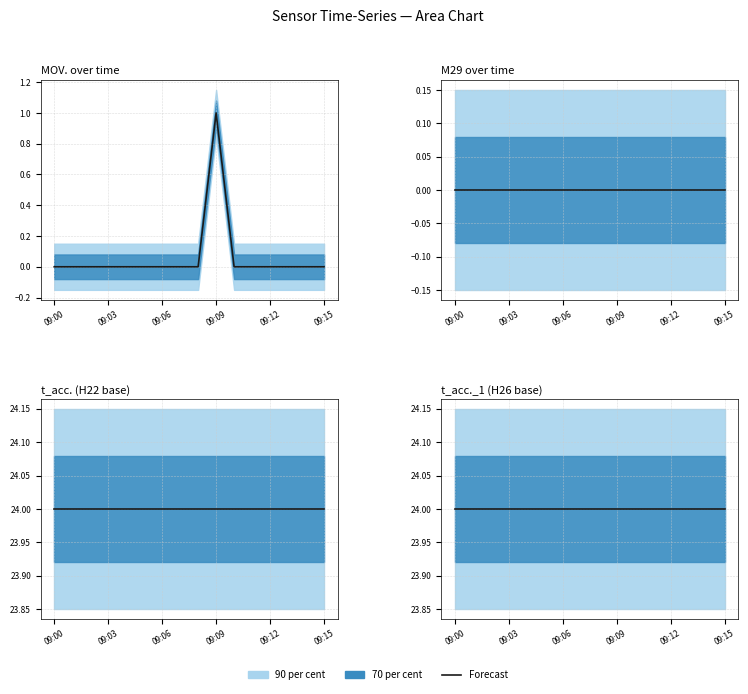

What is the difference between the highest and lowest values at 1986-01-25 09:15?

24